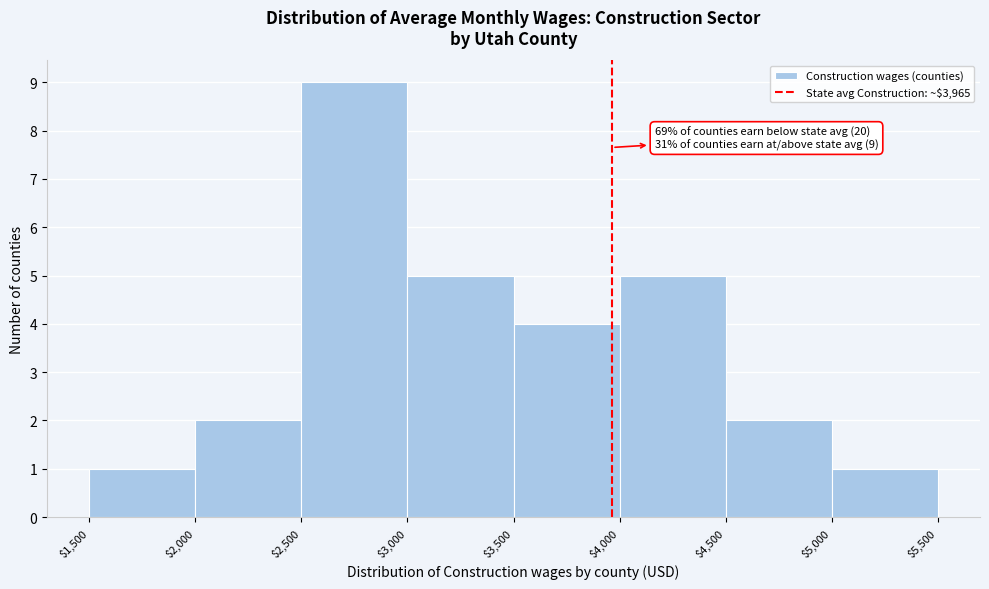

Which range on the x-axis has the tallest bar?

$2,500 to $3,000